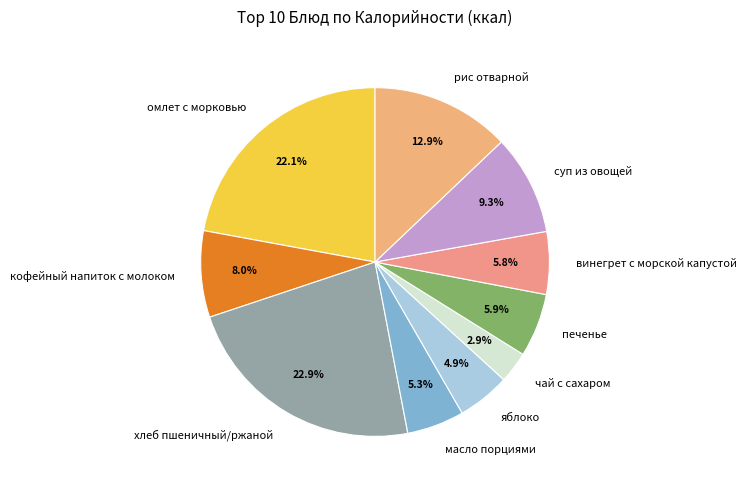

To the nearest percent, what percentage of the pie is винегрет с морской капустой?

6%